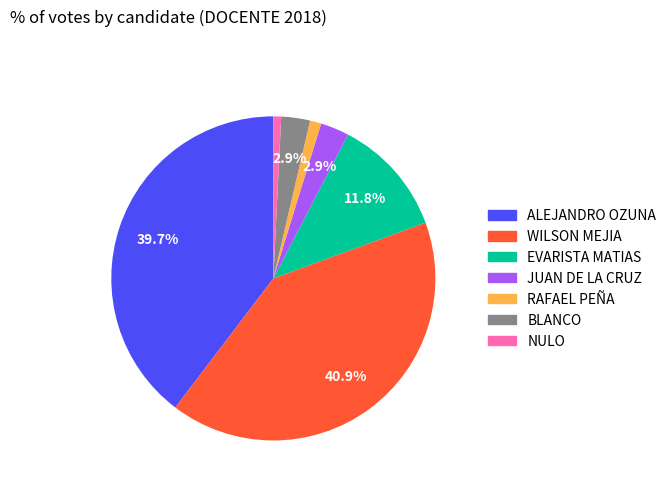

Is there a majority slice in this chart?

No